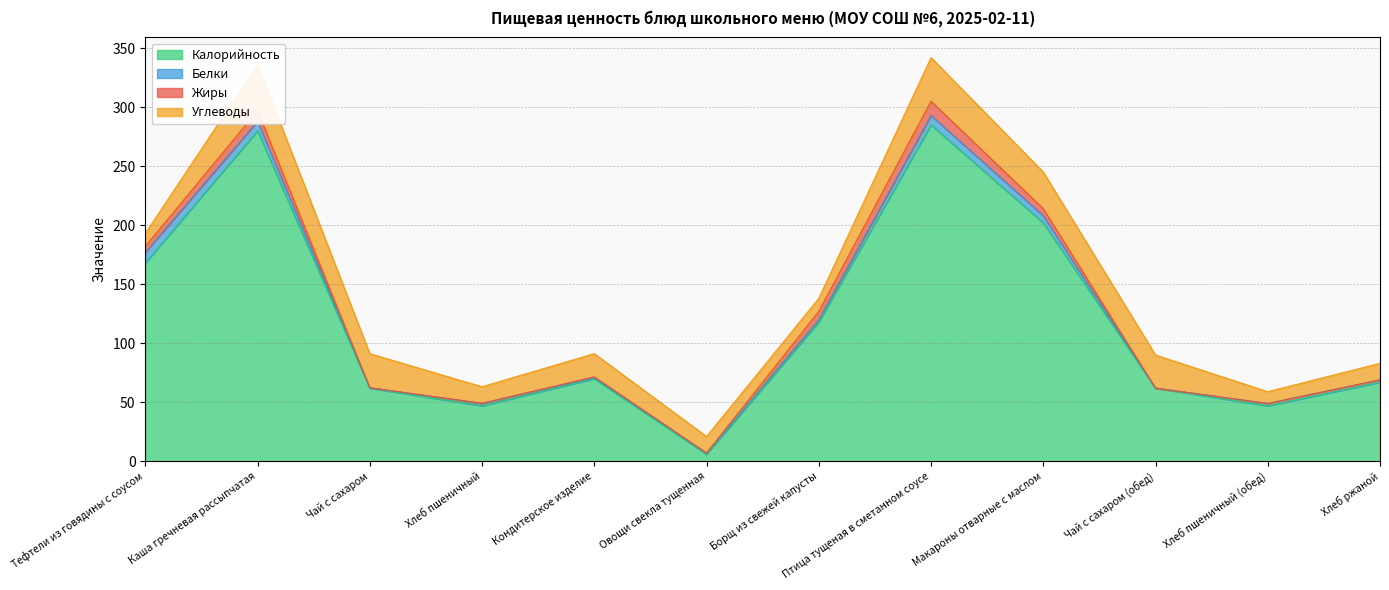

What is the average value of the Жиры series?

3.3